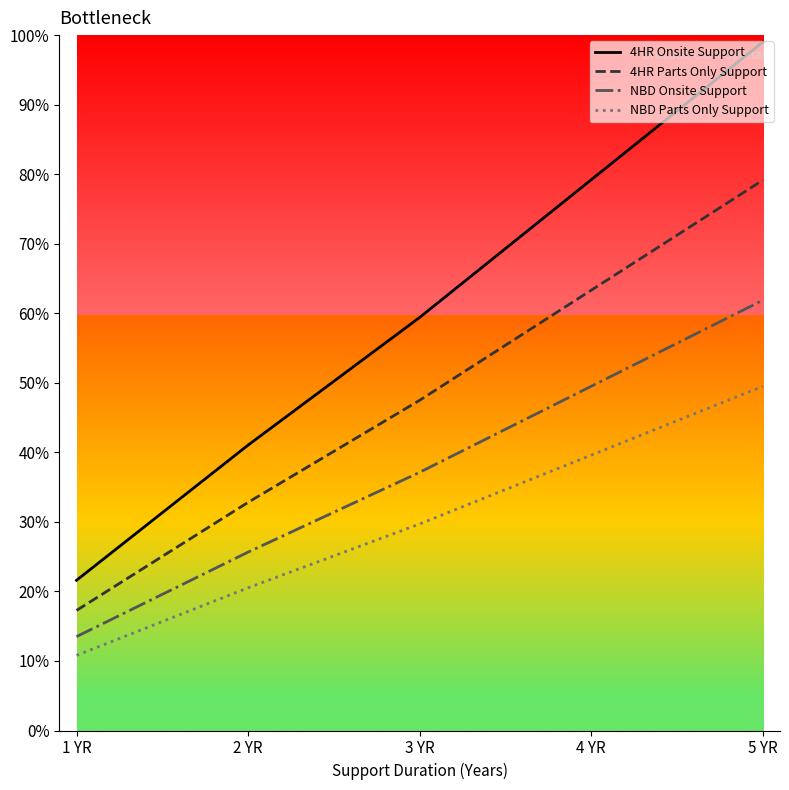

Does the chart display data point markers on the line(s)?

No